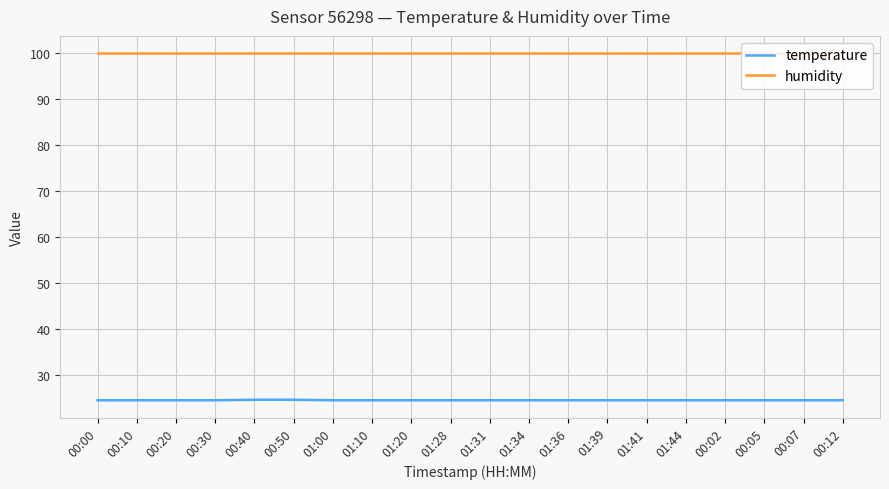

What is the smallest value displayed?

24.6